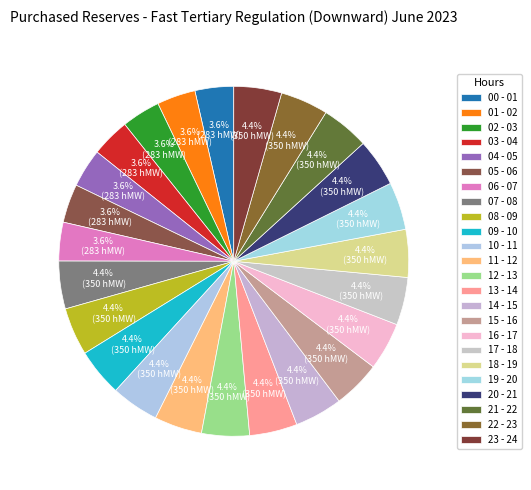

Count the number of slices in the pie.

24